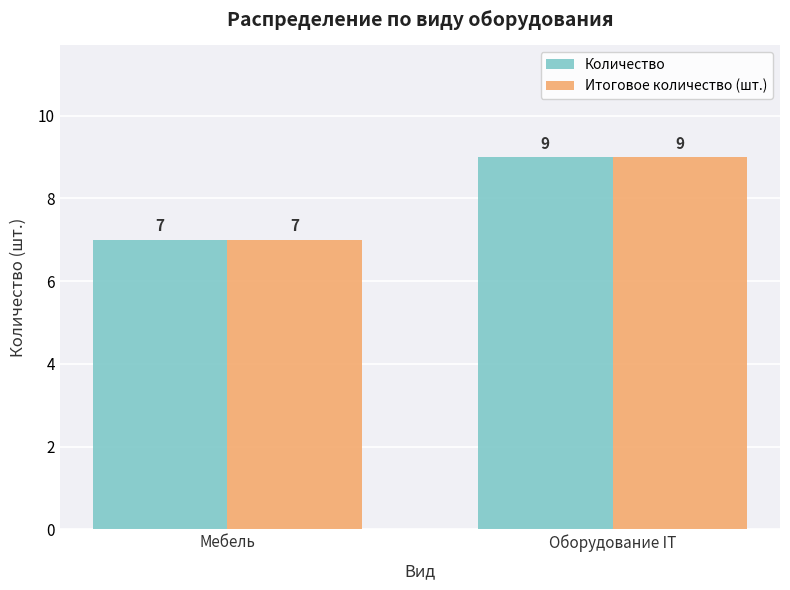

What is the difference between the Количество values at Оборудование IT and Мебель?

2